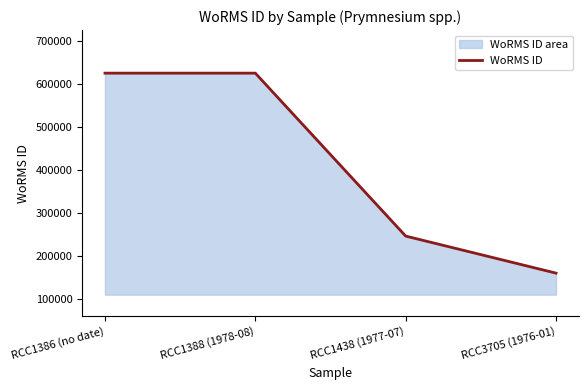

What is the value of the 4th point from the left?

160564